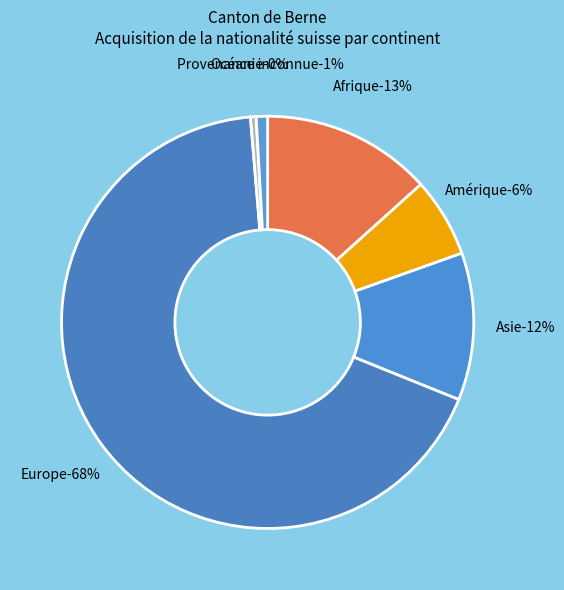

How many slices are in this pie chart?

6